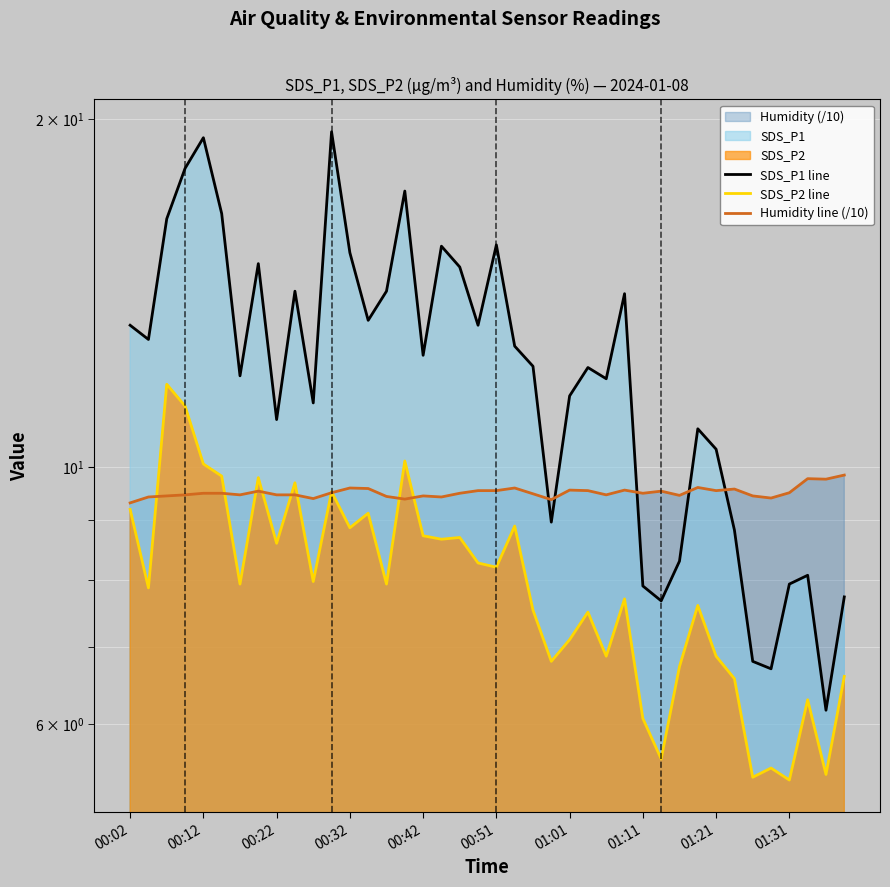

What is the greatest value displayed?

19.5